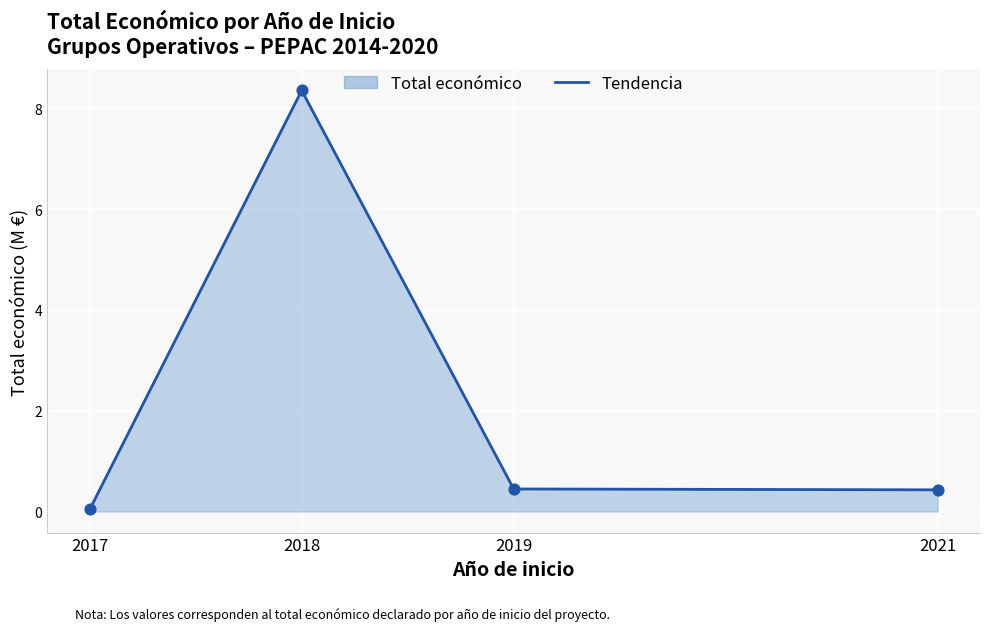

Which has a higher value, 2019 or 2021?

2019